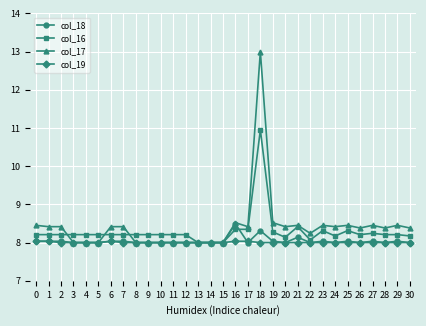

How many lines are shown in the chart?

4